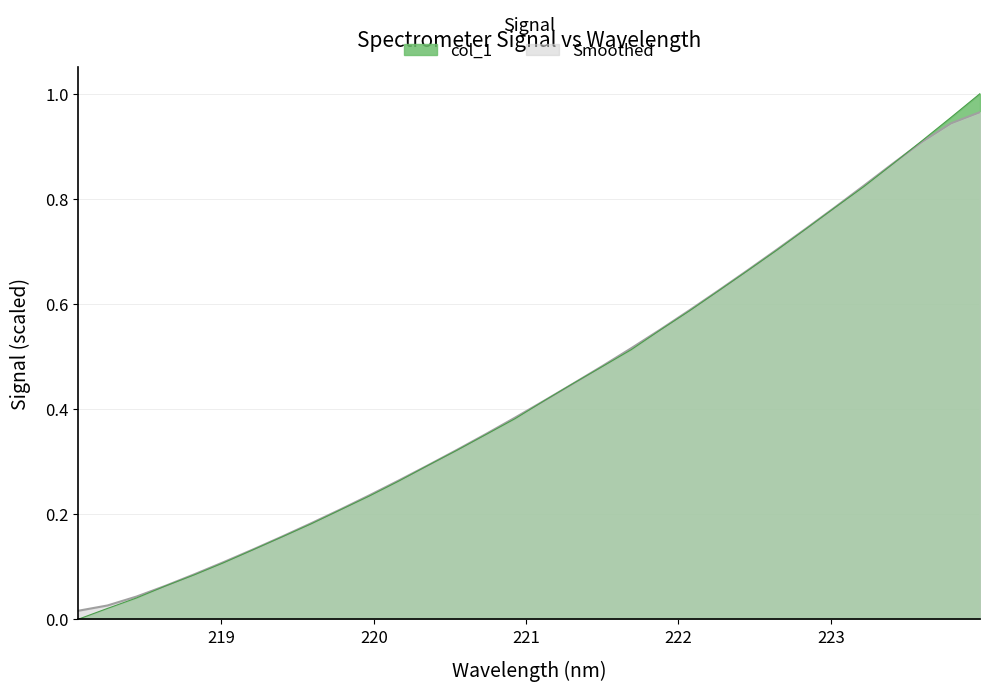

What is the change in value from 222.263 to 223.7895?

+0.3